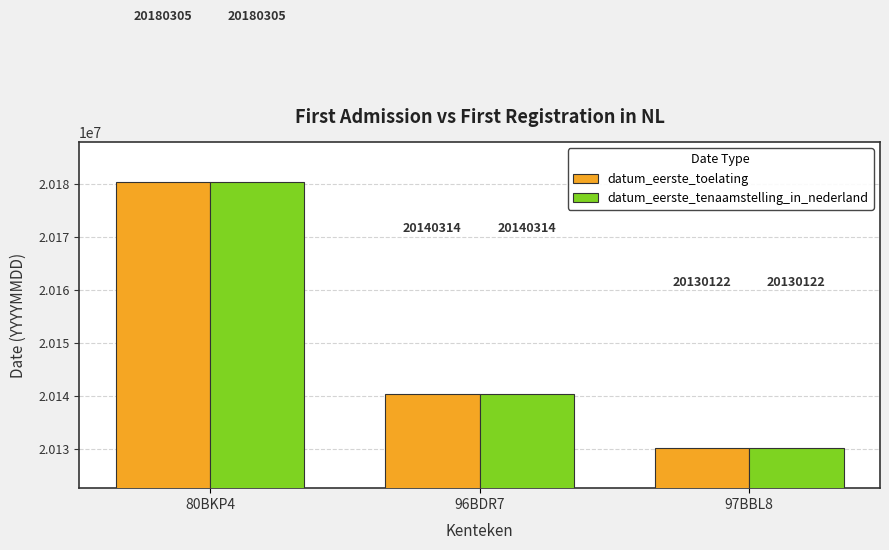

Are the bars grouped side by side (vs. stacked)?

Yes